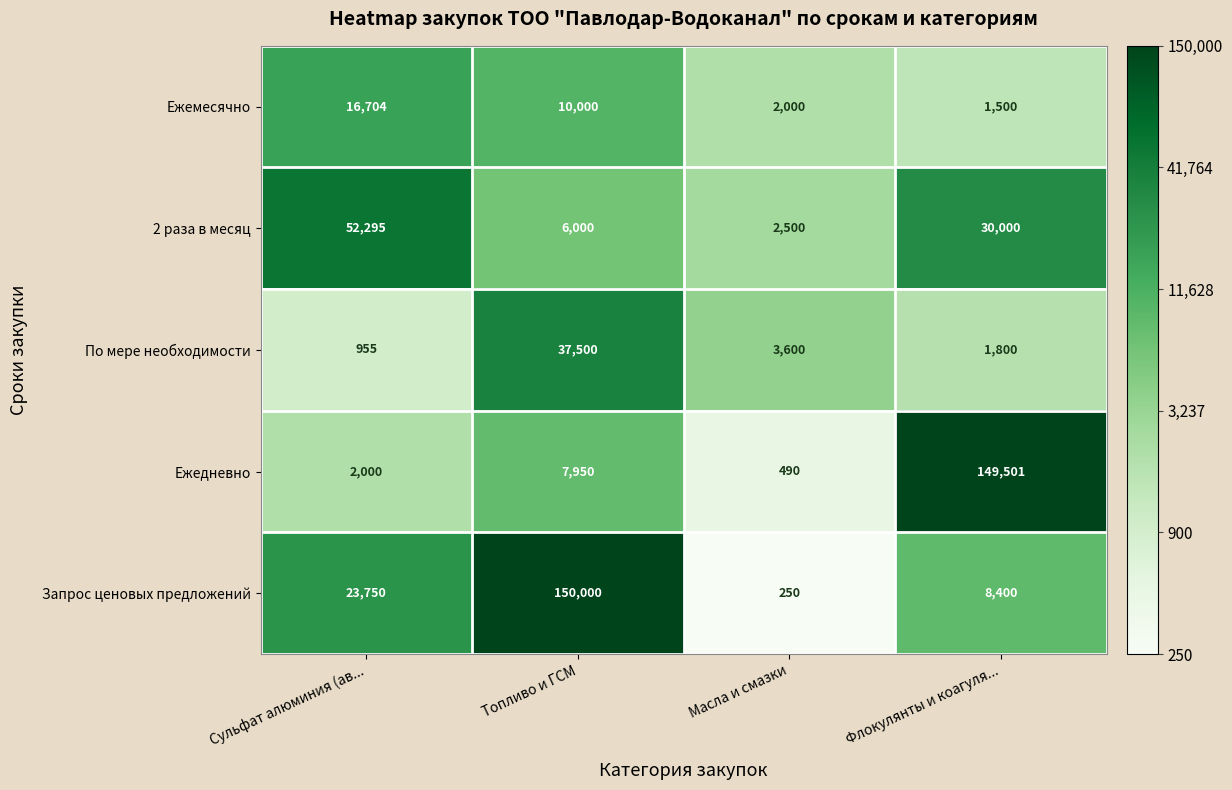

At Топливо и ГСМ, list the series in order from smallest to largest.

2 раза в месяц, Ежедневно, Ежемесячно, По мере необходимости, Запрос ценовых предложений